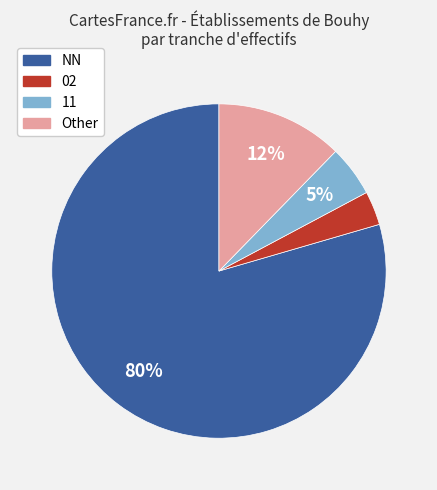

What percentage is the 11 slice, to the nearest percent?

5%